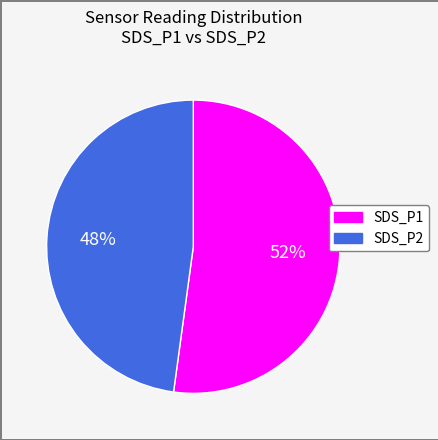

Is it true that SDS_P1 is 52% of the pie?

True